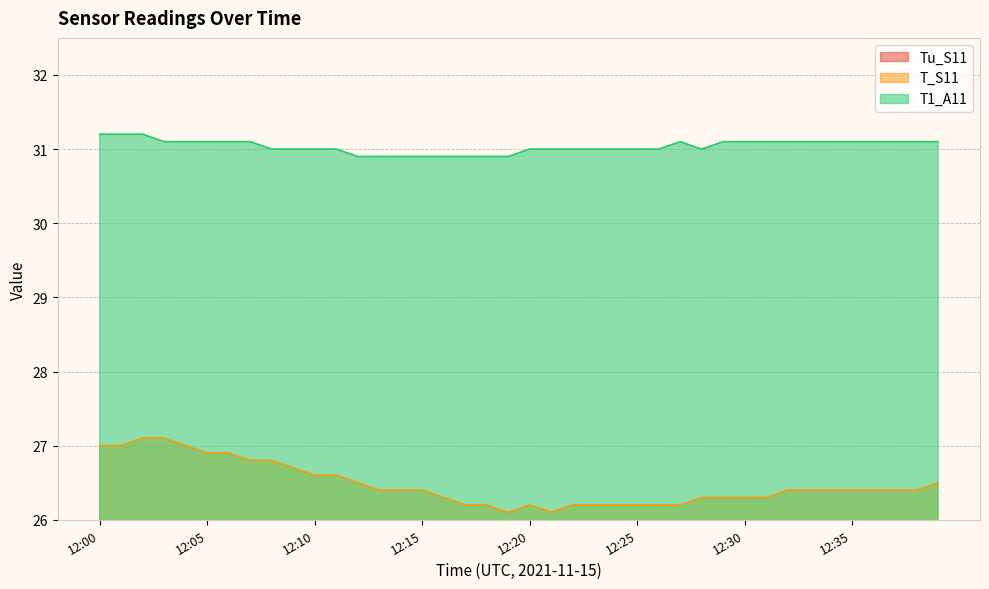

How many data points does each series have?

40